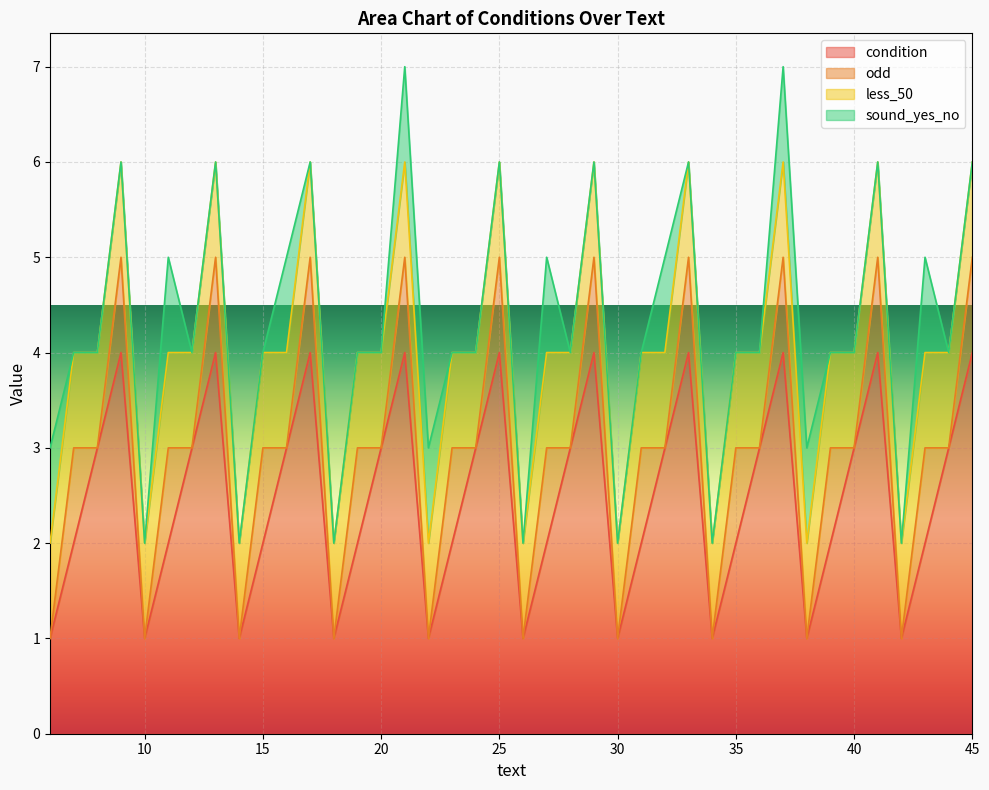

How many interior local valleys does the odd series have?

19